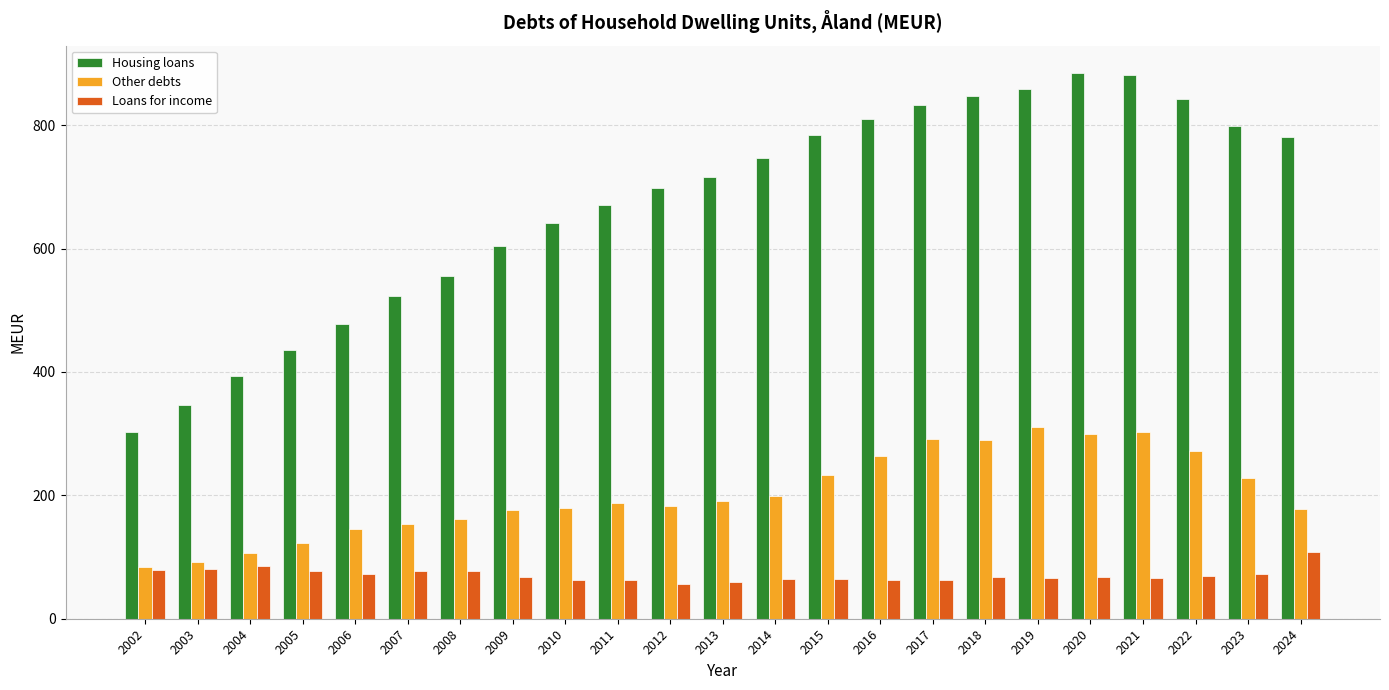

What is the total value across all series at 2005?

636.4